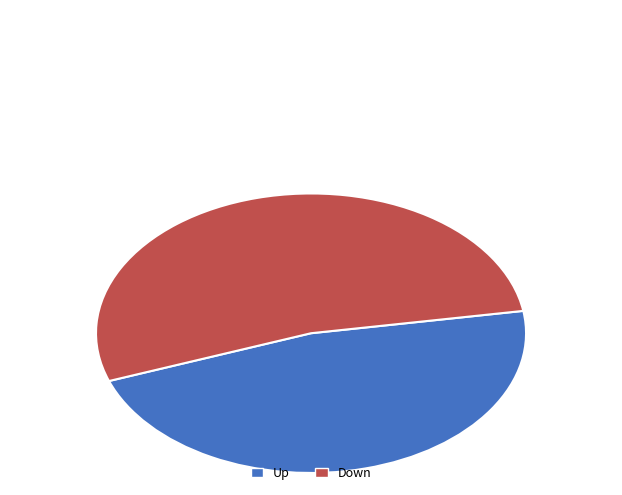

Is there any slice that represents more than half of the pie?

Yes